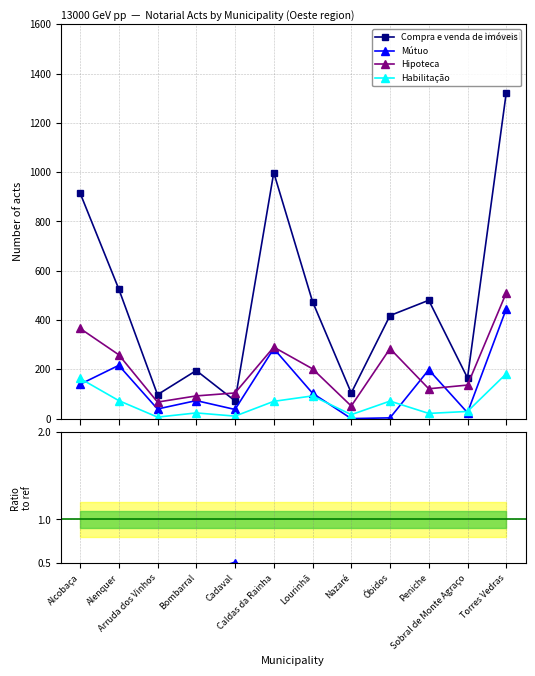

Between Lourinhã and Torres Vedras, which series saw the biggest shift?

Compra e venda de imóveis